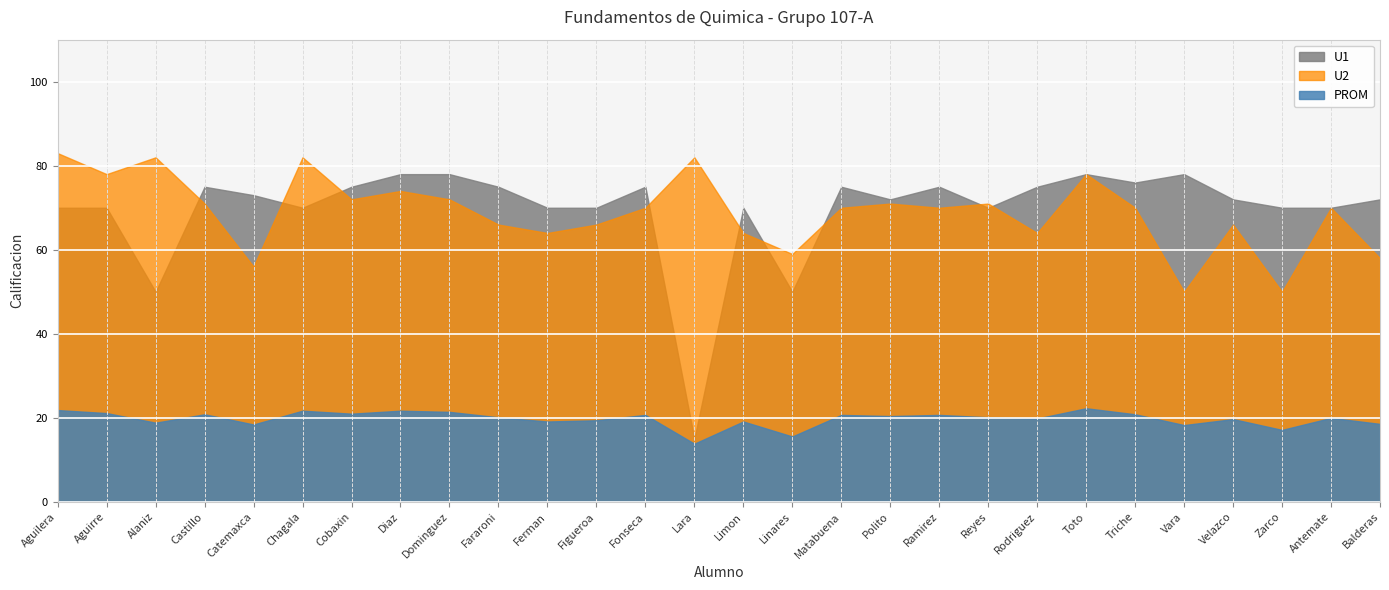

Is the value of U1 at Ramirez greater than the value of U2 at Cobaxin?

Yes